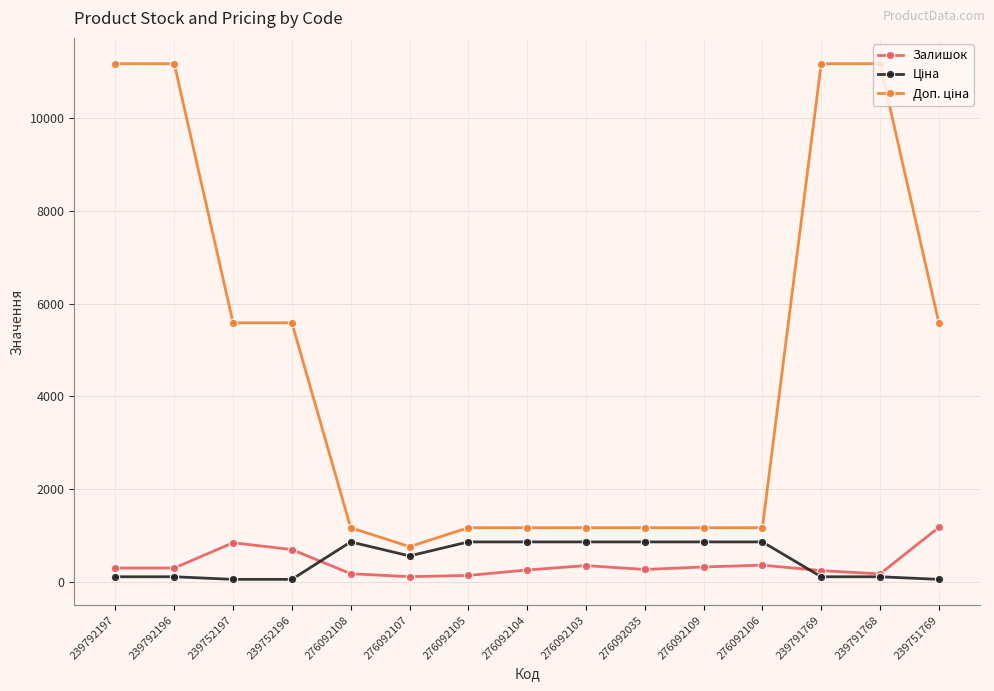

How many distinct data groups are displayed?

3